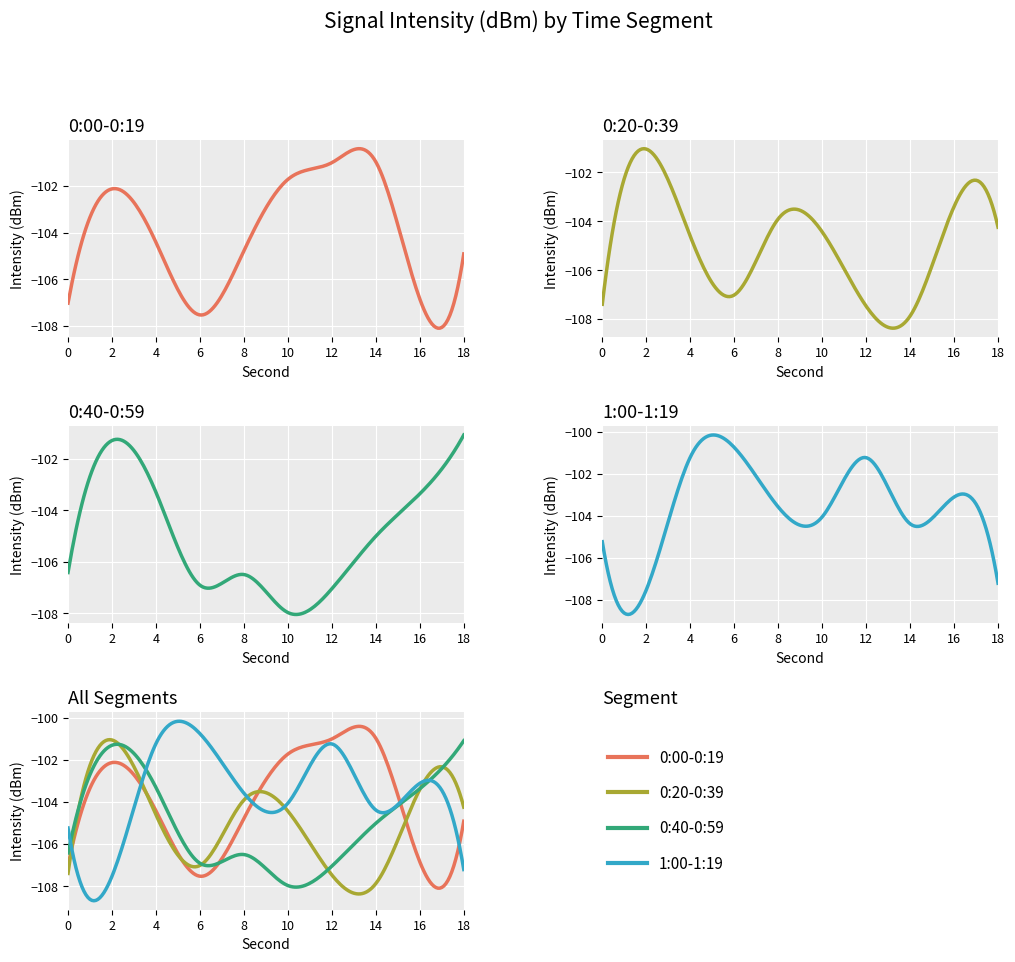

Reading left to right, what are all the values shown in this chart?

0:00-0:19: 0=-107.0	2=-102.1	4=-104.4	6=-107.5	8=-104.8	10=-101.7	12=-101.0	14=-101.0	16=-106.8	18=-104.9
0:20-0:39: 0=-107.4	2=-101.0	4=-104.6	6=-107.0	8=-103.9	10=-104.4	12=-107.5	14=-107.9	16=-103.4	18=-104.2
0:40-0:59: 0=-106.4	2=-101.3	4=-103.3	6=-106.9	8=-106.5	10=-108.0	12=-107.0	14=-105.0	16=-103.4	18=-101.1
1:00-1:19: 0=-105.2	2=-107.5	4=-101.2	6=-100.7	8=-103.6	10=-104.1	12=-101.2	14=-104.4	16=-103.1	18=-107.2